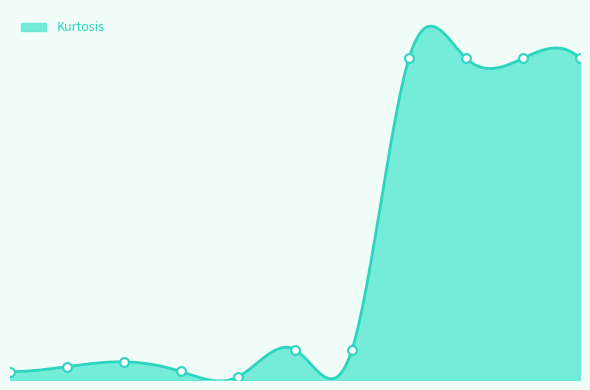

What is the change in value from XHeat to XOther?

+1.5